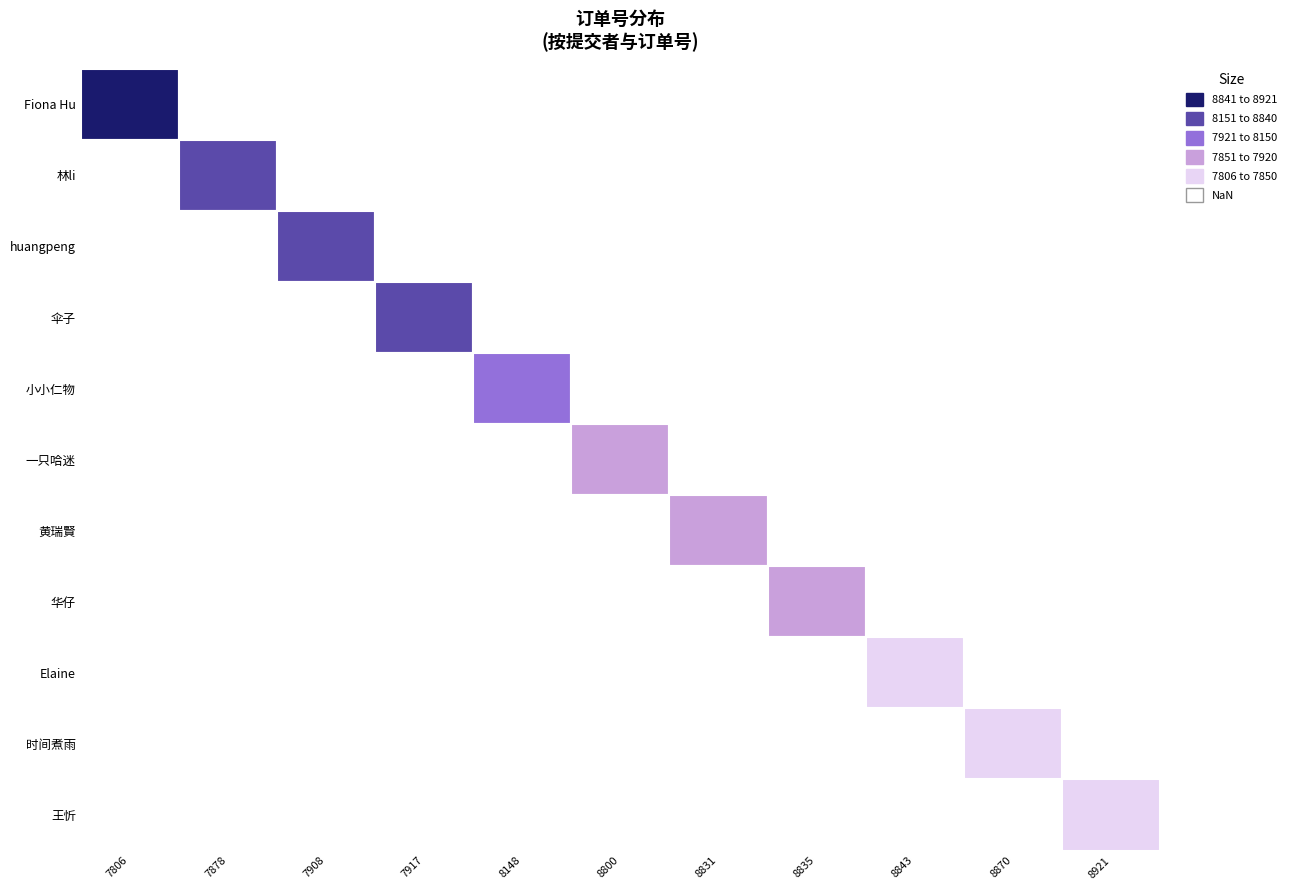

Reading right to left, transcribe all the data shown in this chart.

Fiona Hu: 0	0	0	0	0	0	0	0	0	0	7806
林li: 0	0	0	0	0	0	0	0	0	7878	0
huangpeng: 0	0	0	0	0	0	0	0	7908	0	0
伞子: 0	0	0	0	0	0	0	7917	0	0	0
小小仁物: 0	0	0	0	0	0	8148	0	0	0	0
一只哈迷: 0	0	0	0	0	8800	0	0	0	0	0
黄瑞賢: 0	0	0	0	8831	0	0	0	0	0	0
华仔: 0	0	0	8835	0	0	0	0	0	0	0
Elaine: 0	0	8843	0	0	0	0	0	0	0	0
时间煮雨: 0	8870	0	0	0	0	0	0	0	0	0
王忻: 8921	0	0	0	0	0	0	0	0	0	0